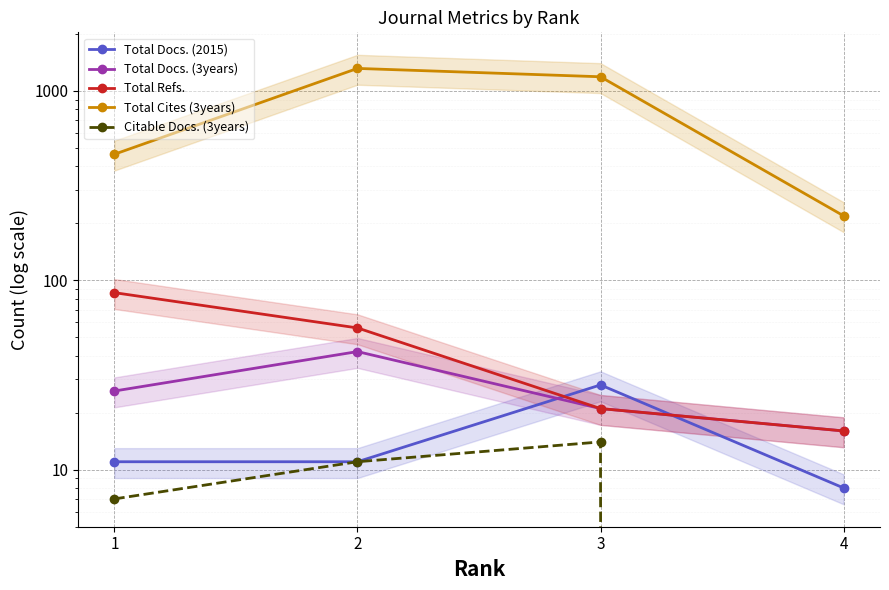

How many data points in Total Refs. are less than 56?

2